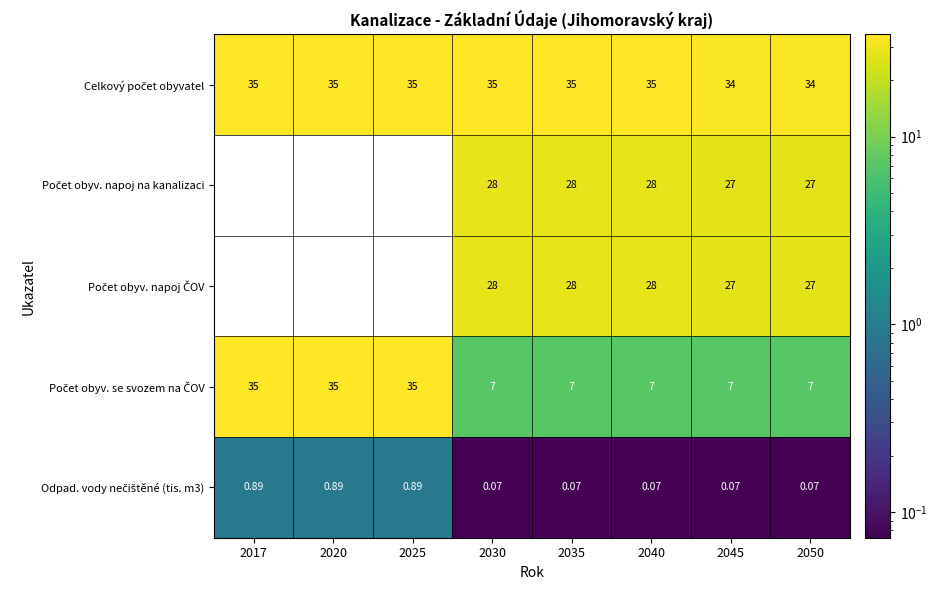

Which category has the lowest value across all series?

2017